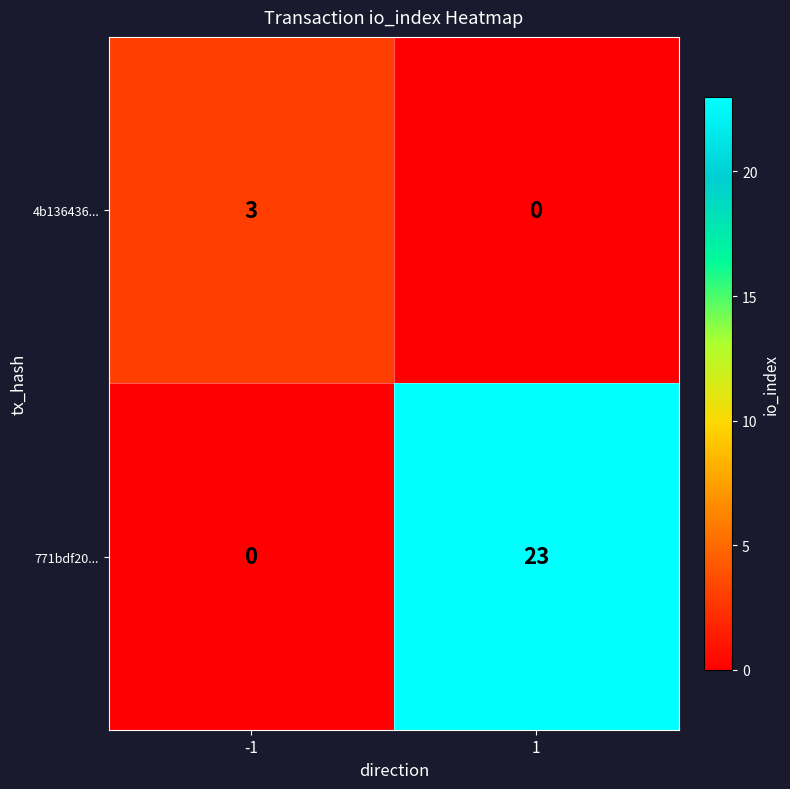

True or false: 771bdf20... has a value of -14 at -1.

False